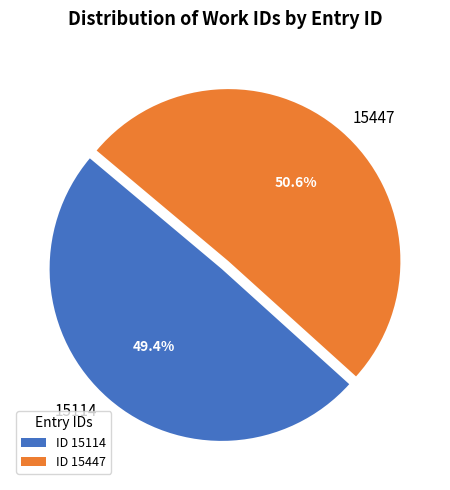

To the nearest percent, what percentage of the pie is 15447?

51%